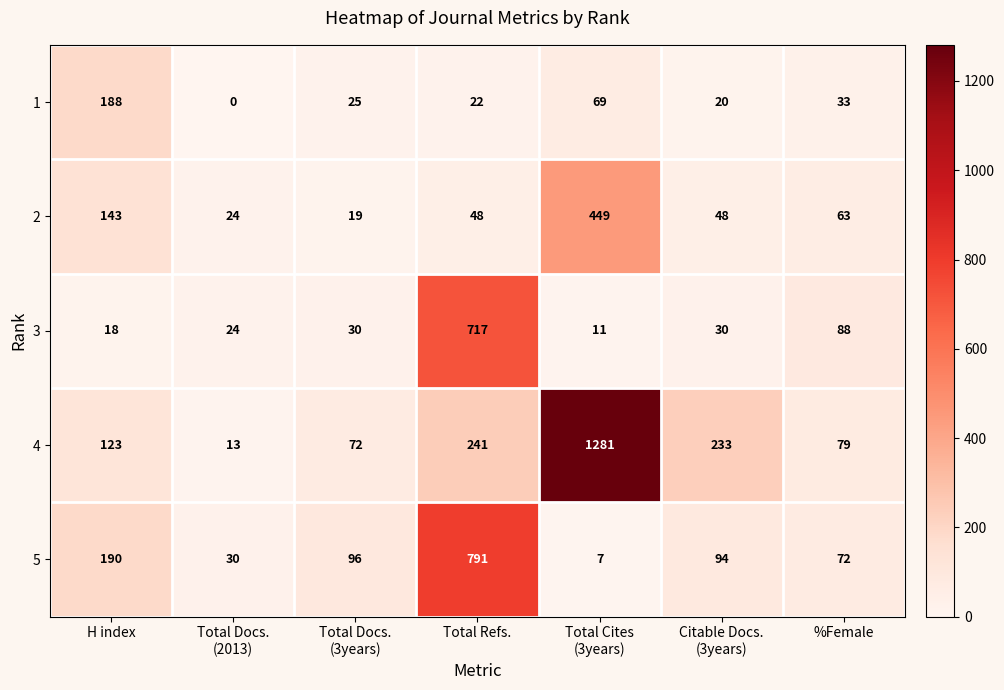

At how many categories does at least one series exceed 142?

4